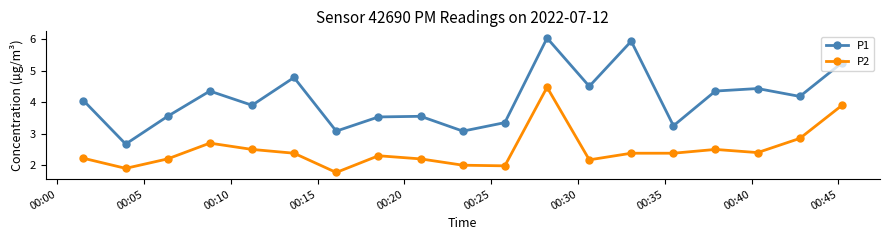

What is the smallest value displayed?

1.8